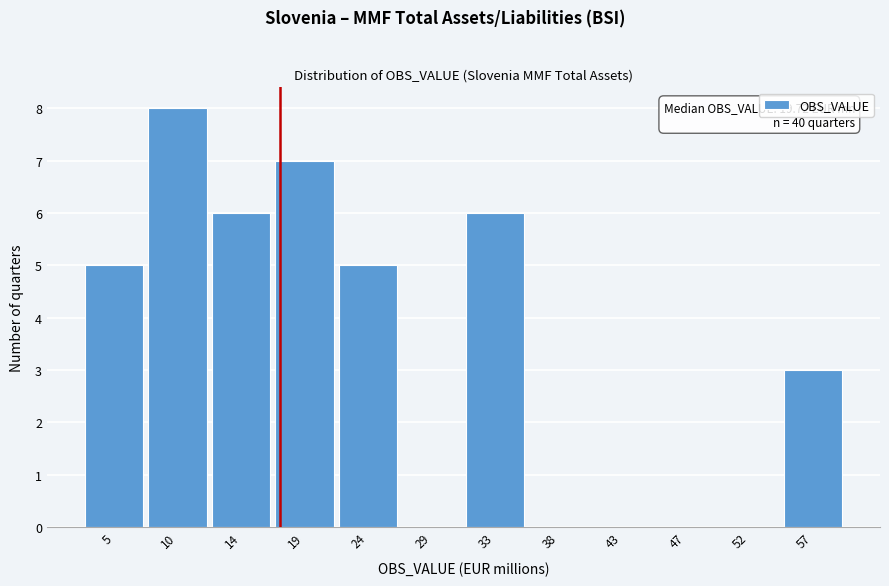

Reading left to right, extract all data points from this chart.

5=5	10=8	14=6	19=7	24=5	29=0	33=6	38=0	43=0	47=0	52=0	57=3